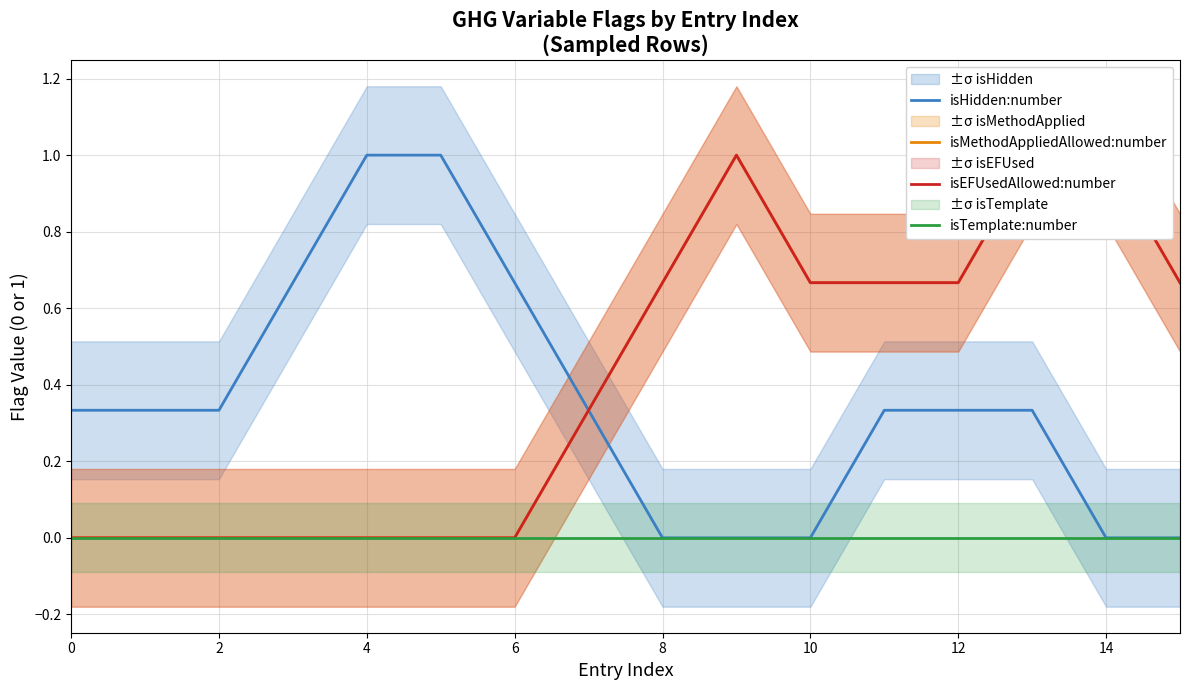

List the series in order of their peak value, lowest first.

isTemplate:number, isHidden:number, isMethodAppliedAllowed:number, isEFUsedAllowed:number